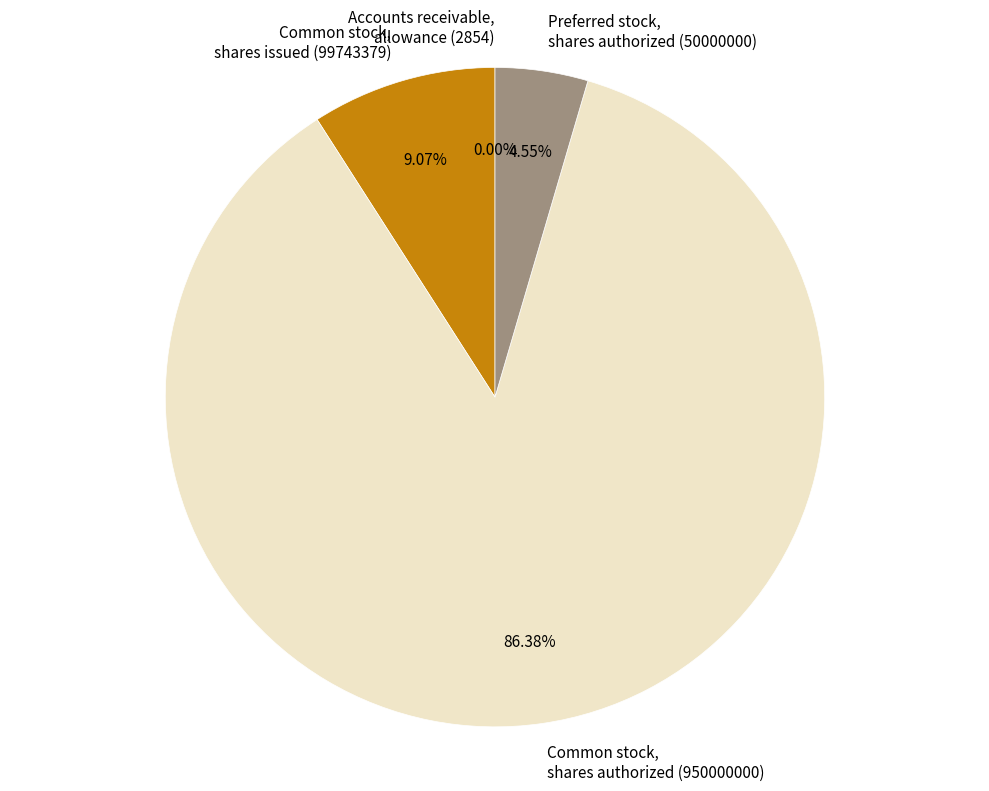

Between Common stock, shares issued (99743379) and Common stock, shares authorized (950000000), which is larger?

Common stock, shares authorized (950000000)